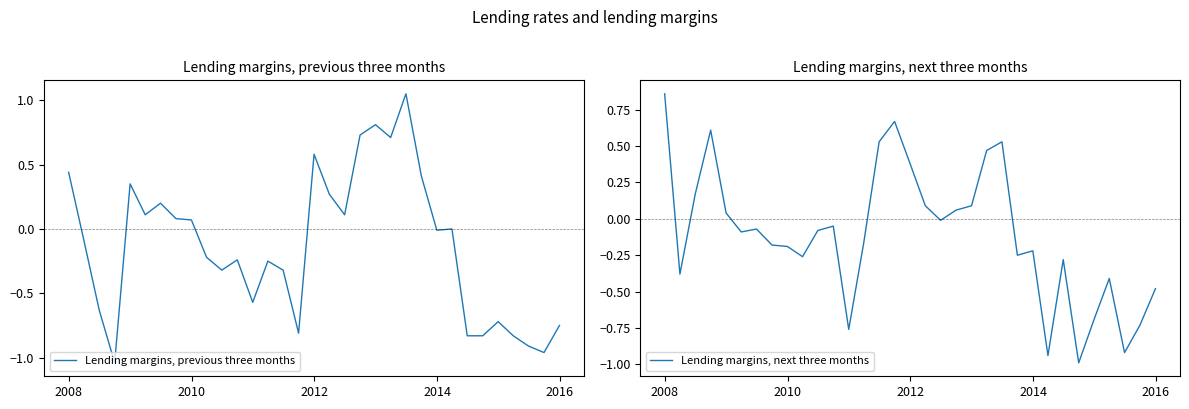

What is the minimum value for Lending margins, next three months?

-1.0